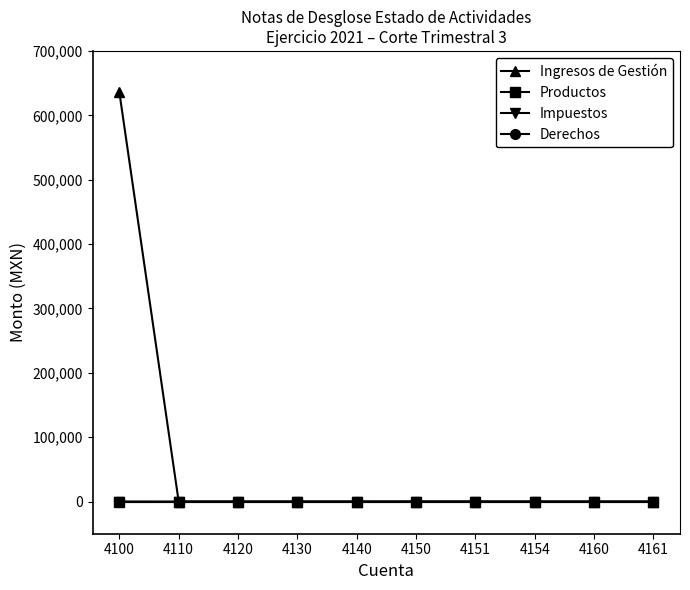

At which category is the sum across all series the highest?

4100